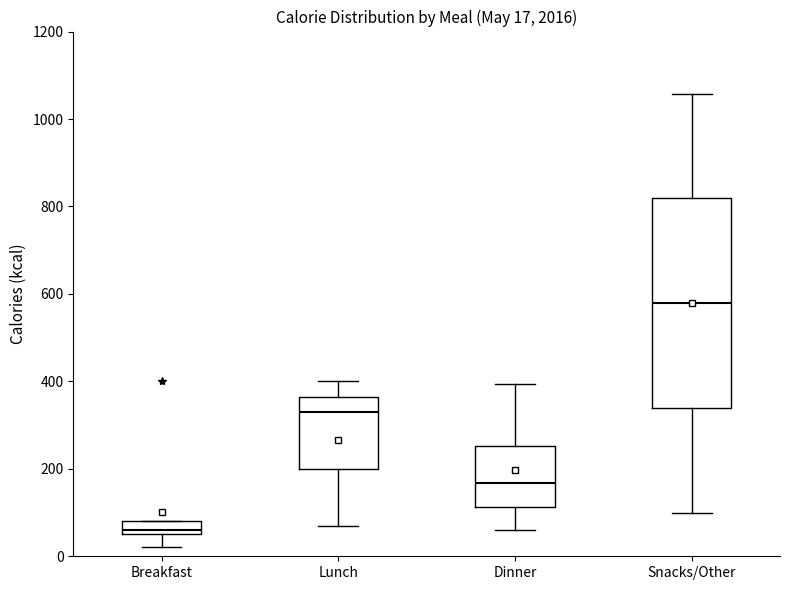

Which box is the tallest, from its lower edge to its upper edge?

Snacks/Other